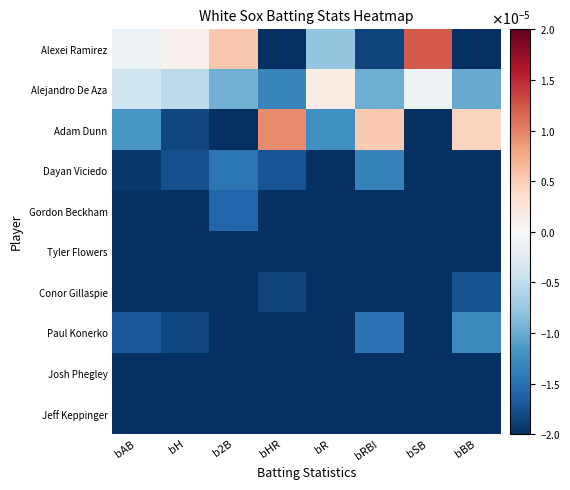

List the series in order of their peak value, lowest first.

Josh Phegley, Tyler Flowers, Jeff Keppinger, Conor Gillaspie, Gordon Beckham, Dayan Viciedo, Paul Konerko, Alejandro De Aza, Adam Dunn, Alexei Ramirez